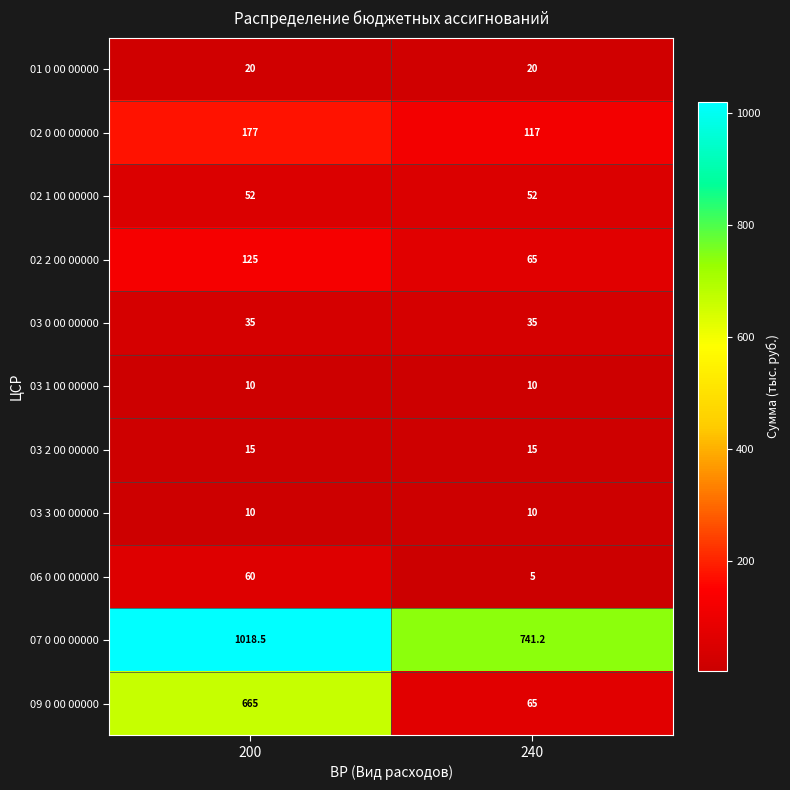

At how many categories does at least one series exceed 410?

2